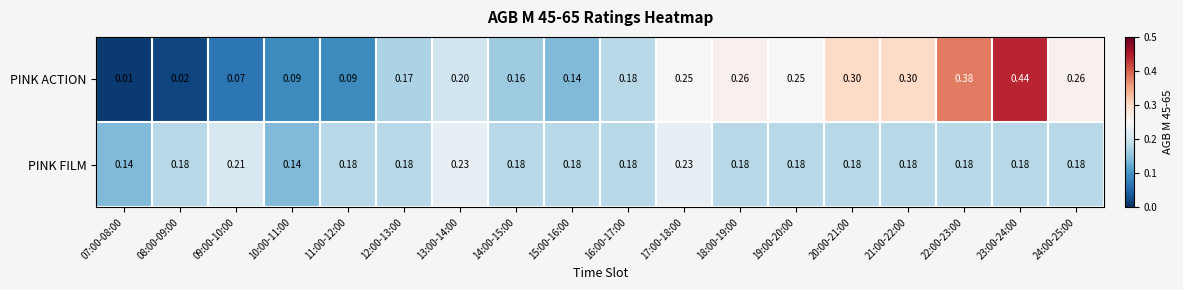

Rank the series by their maximum value, from lowest to highest.

PINK FILM, PINK ACTION